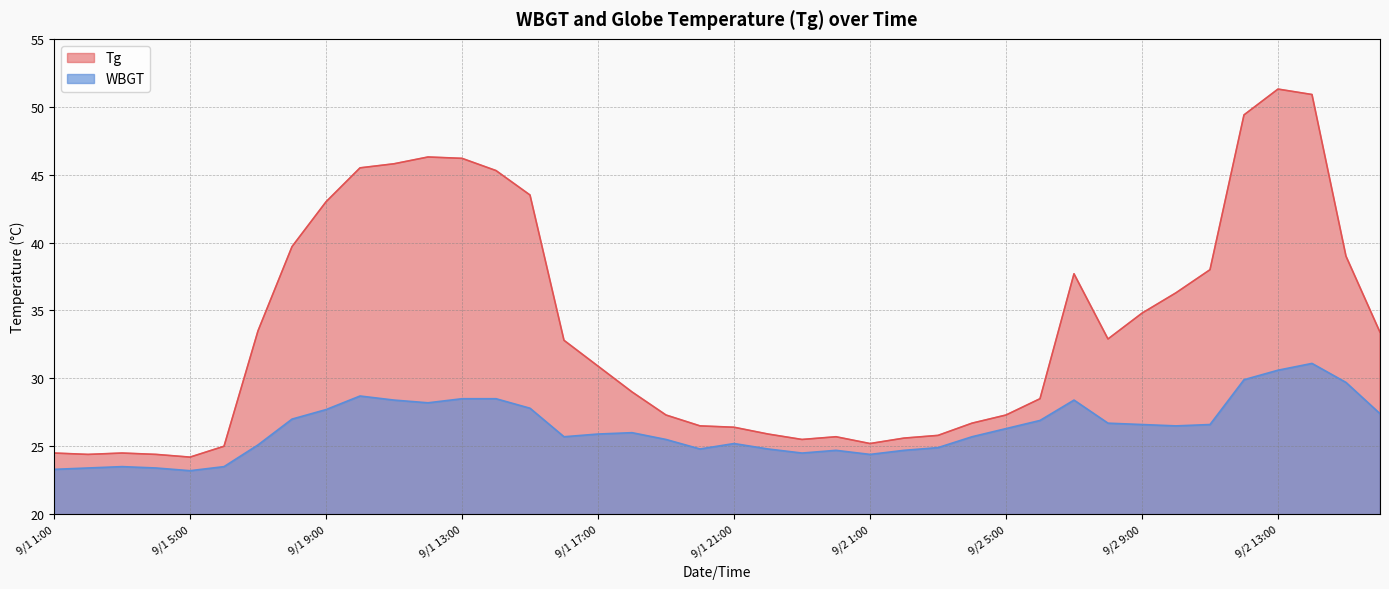

Which category has the highest value in the Tg series?

9/2 13:00